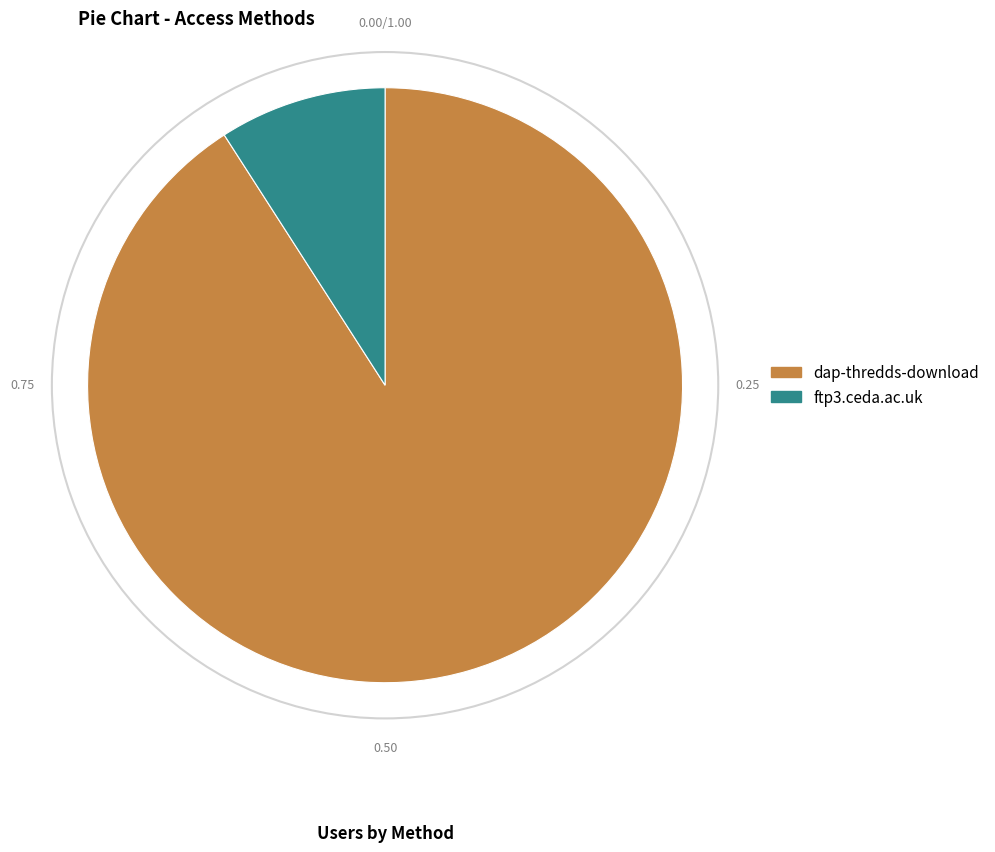

Is the sum of ftp3.ceda.ac.uk and dap-thredds-download greater than half?

Yes